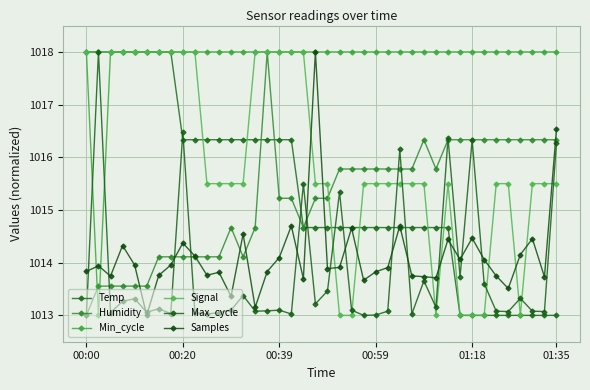

Which series has the largest total across all categories?

Min_cycle